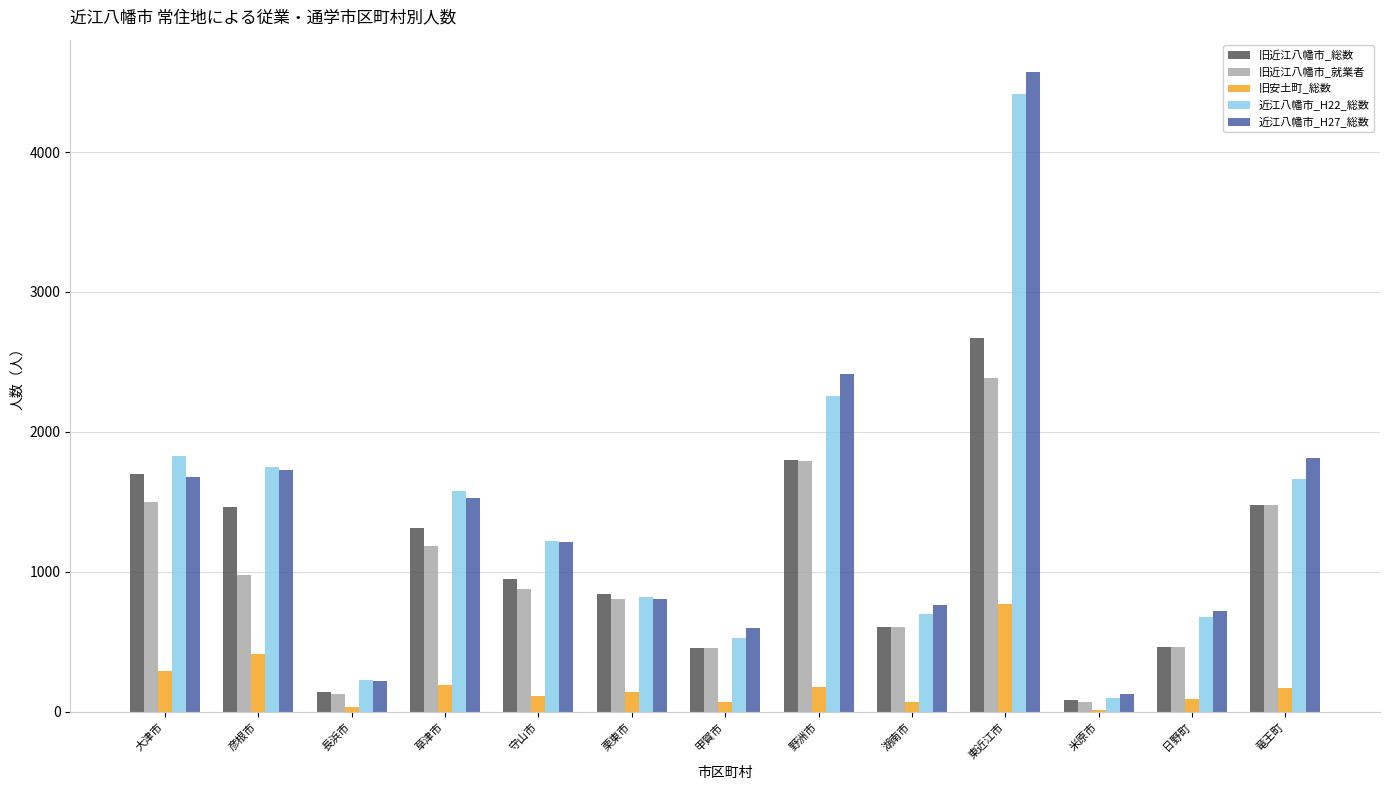

What position from the left is 栗東市?

6